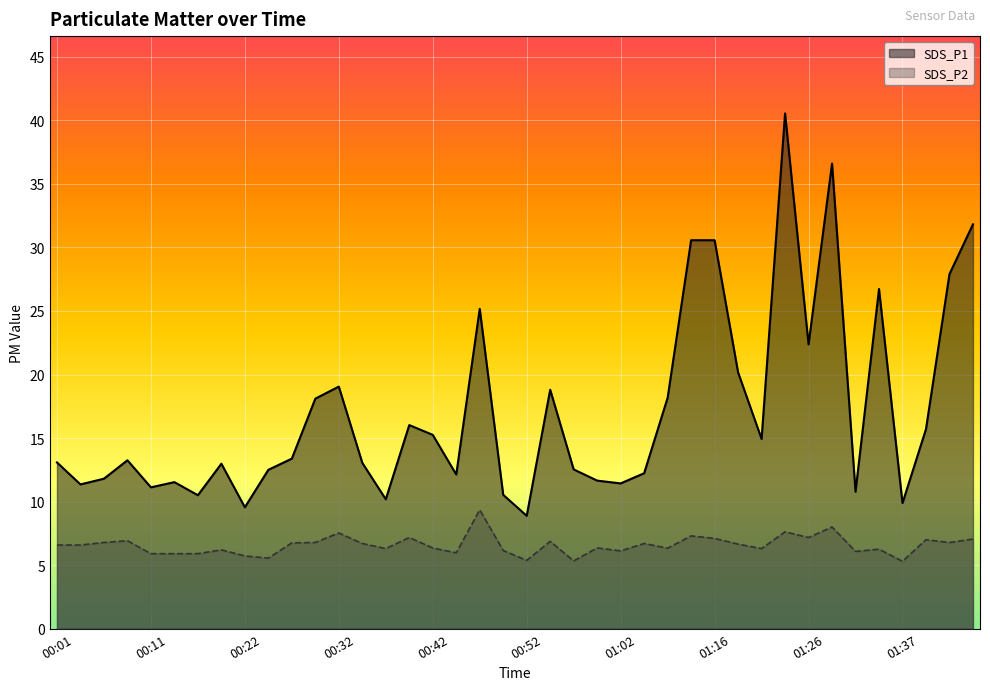

True or false: SDS_P2 and SDS_P1 cross at least once.

False